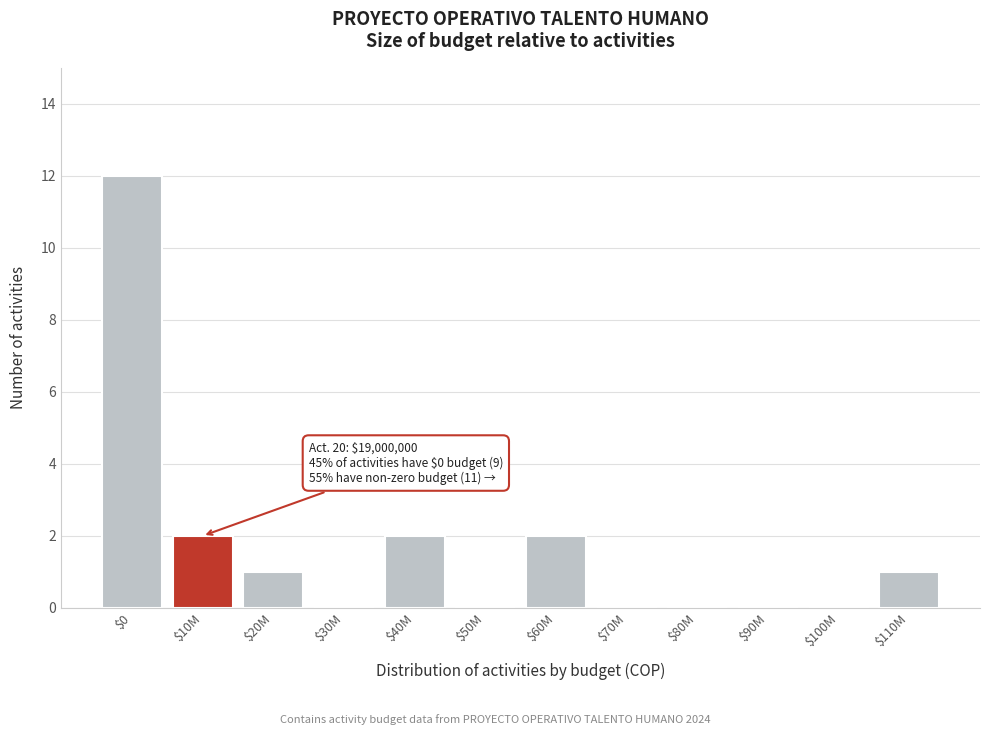

What is the maximum value shown in the chart?

12